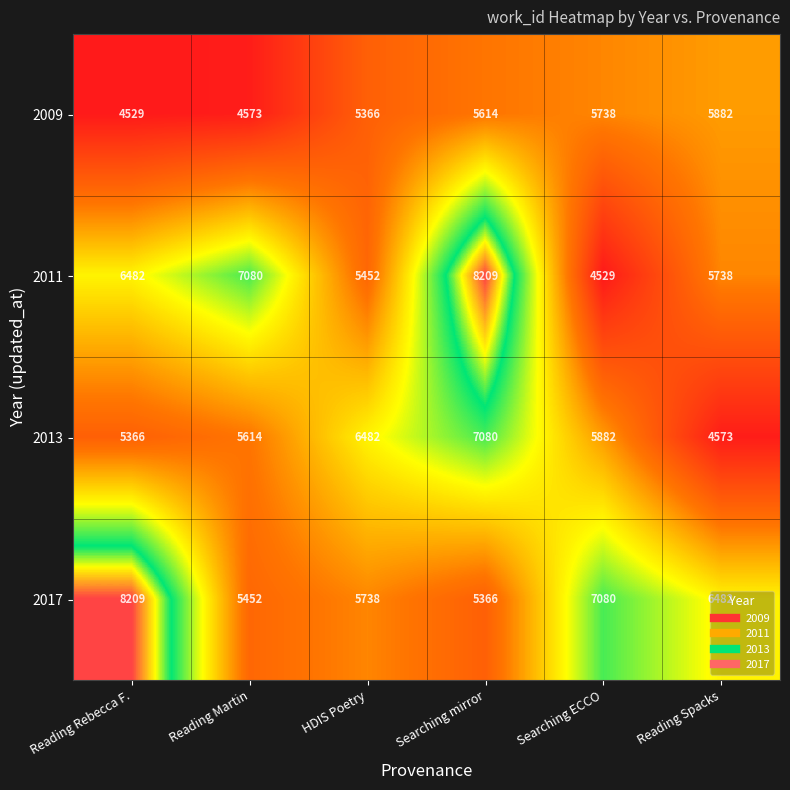

What is the difference between the maximum and minimum values in the 2017 series?

2843